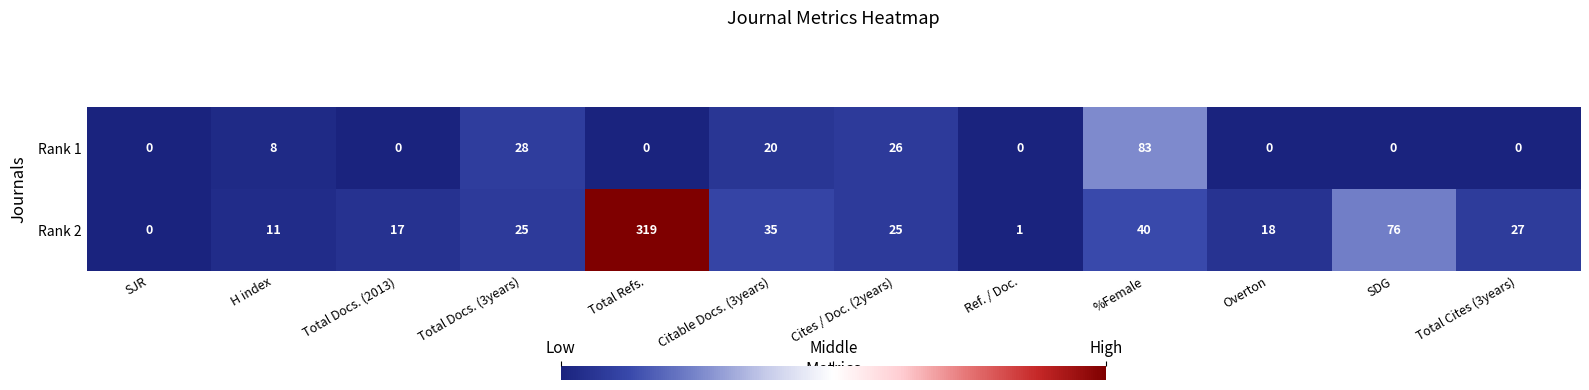

The Rank 2 series shows 10 at Total Docs. (3years). True or false?

False